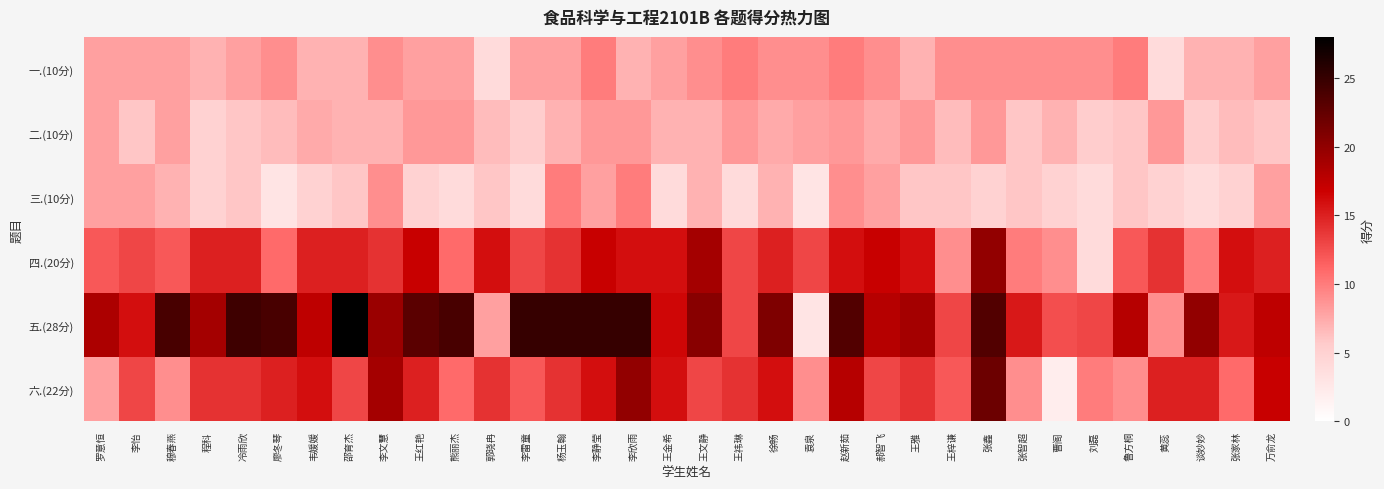

Between 李文慧 and 黄蕊, which series saw the biggest shift?

五.(28分)